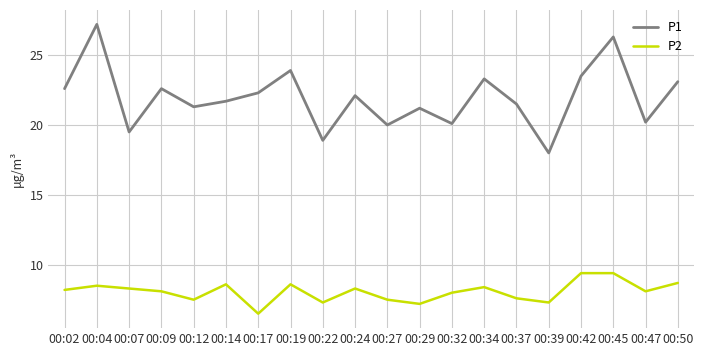

What is the sum of all P1 values?

439.3